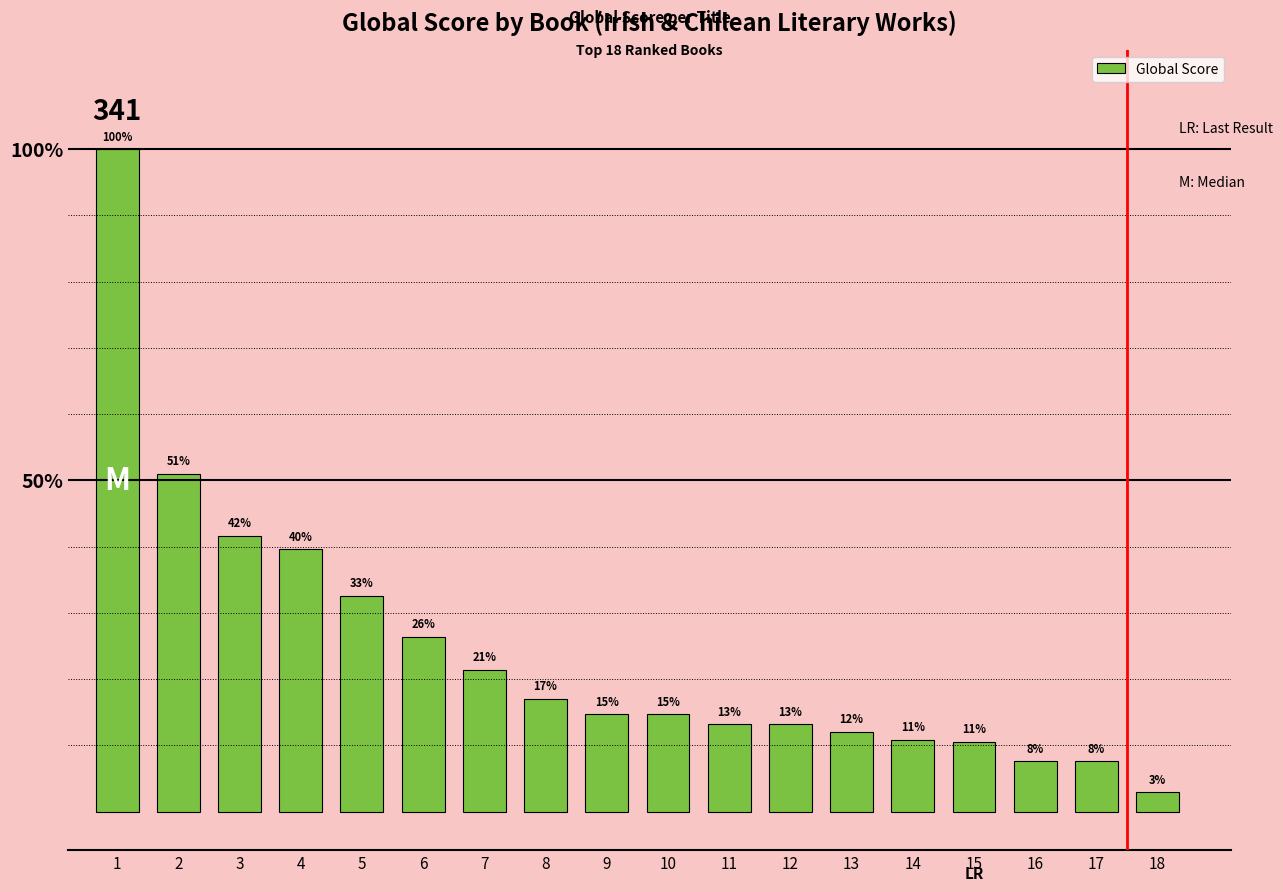

Are the bars grouped side by side (vs. stacked)?

No